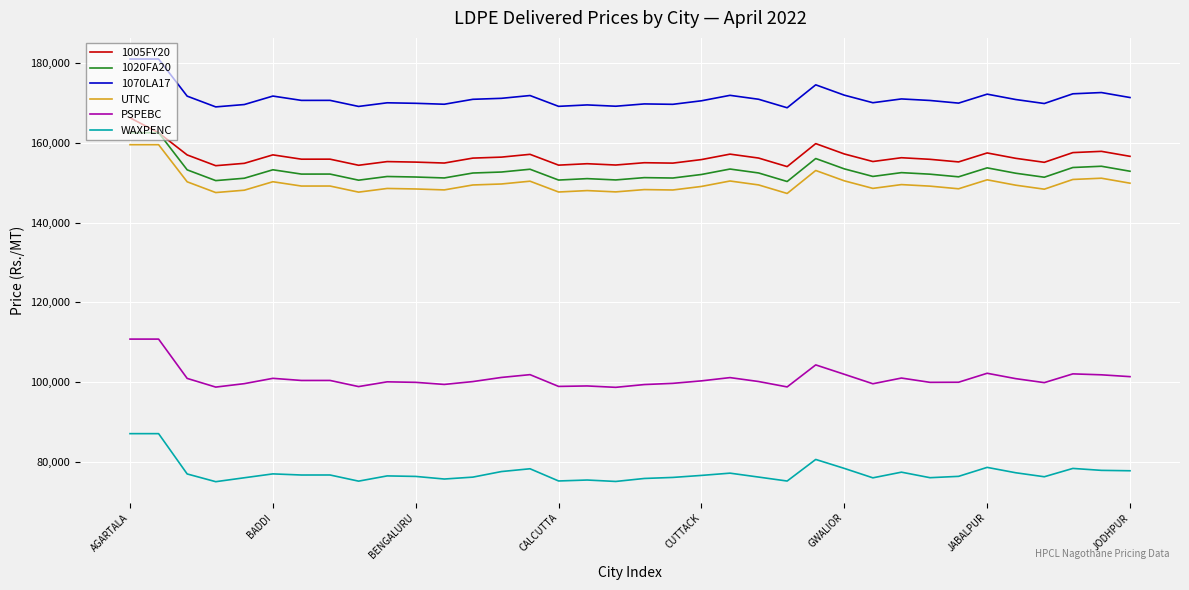

Does the chart have visible grid lines?

Yes